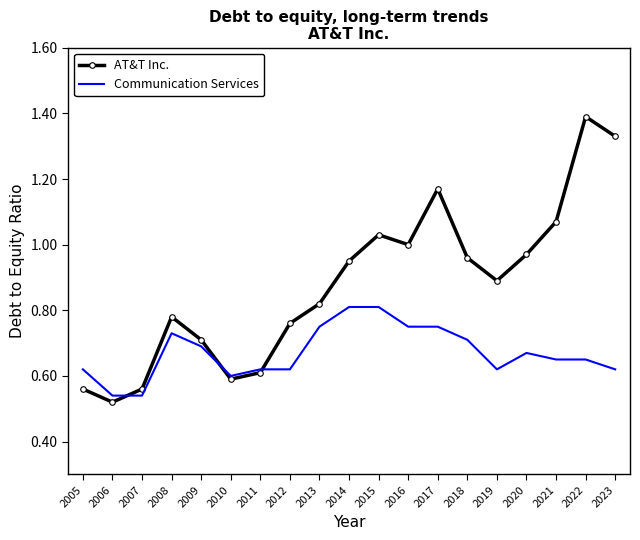

At which label is AT&T Inc. closest to 0?

2006